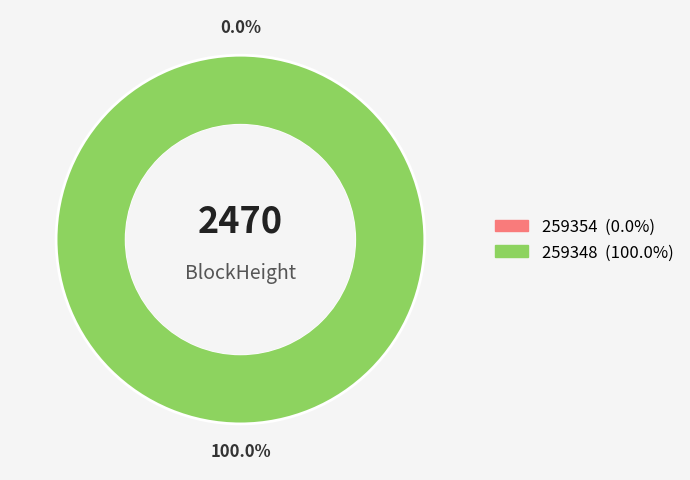

Which slice is the largest?

259348